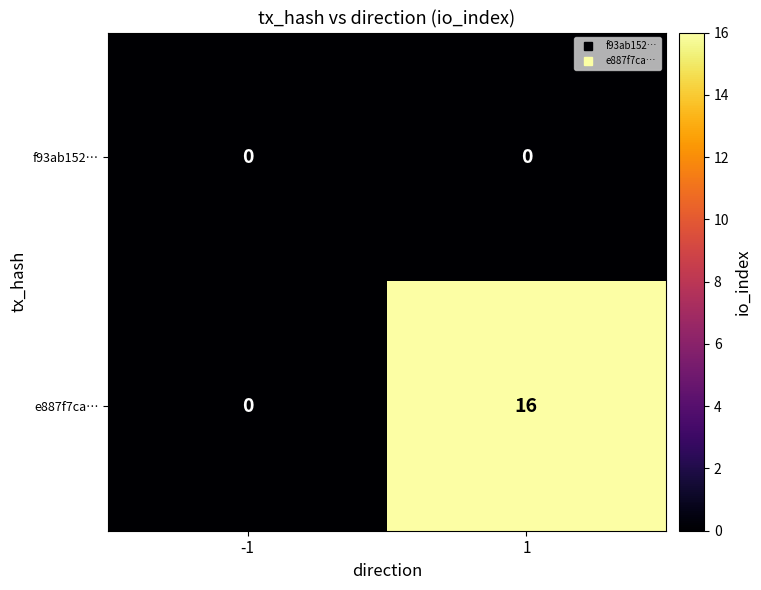

Rank the series by their maximum value, from highest to lowest.

e887f7ca…, f93ab152…